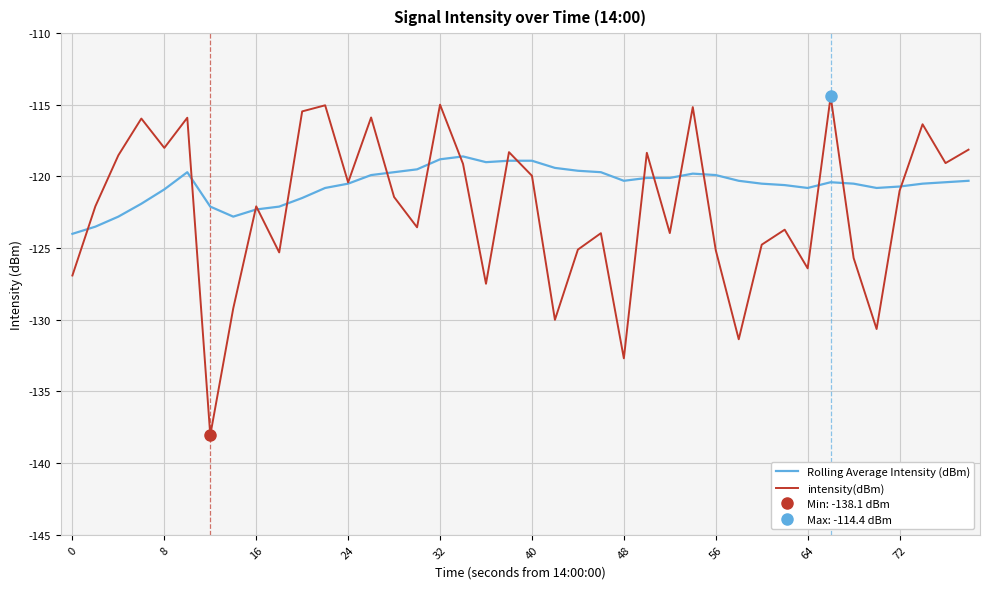

The value of Rolling Average Intensity (dBm) at 48 is -54.9. True or false?

False